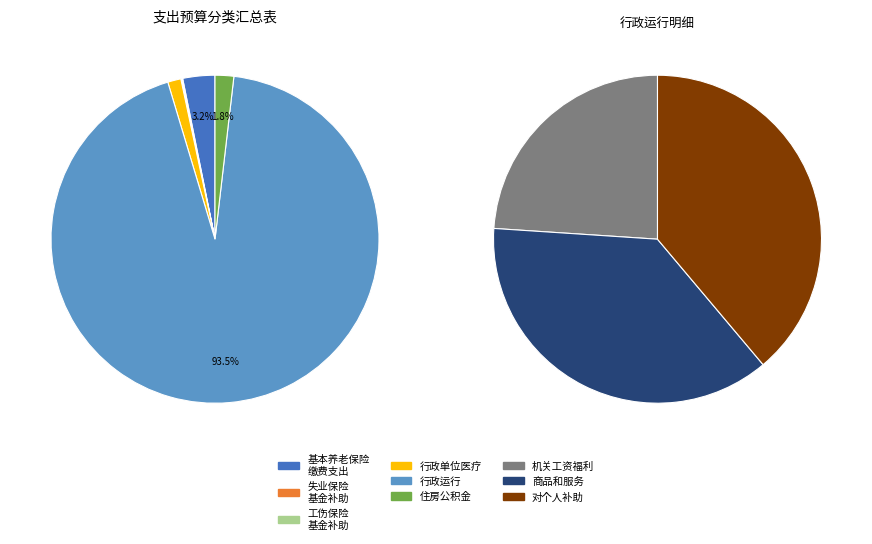

Which slice represents more than half of the pie?

行政运行